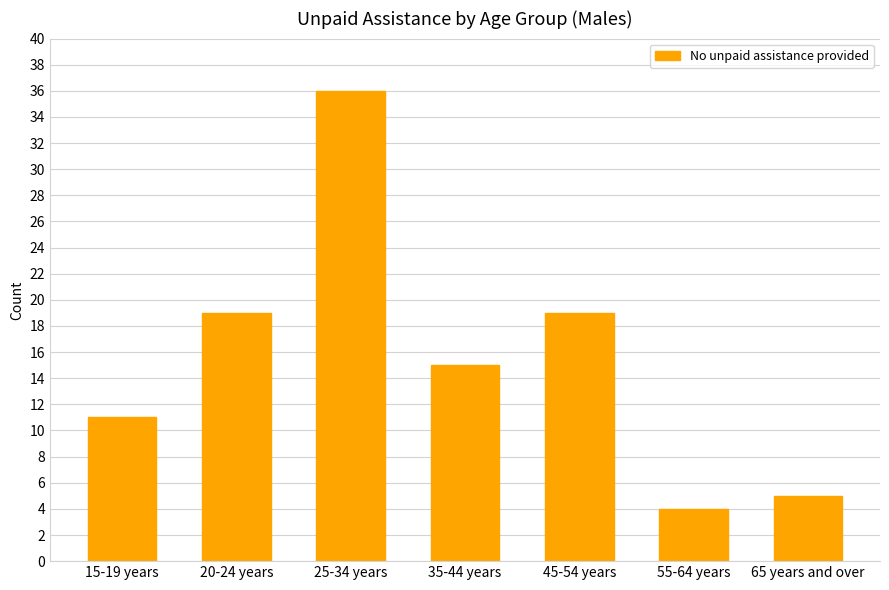

Reading left to right, transcribe all the data shown in this chart.

11	19	36	15	19	4	5